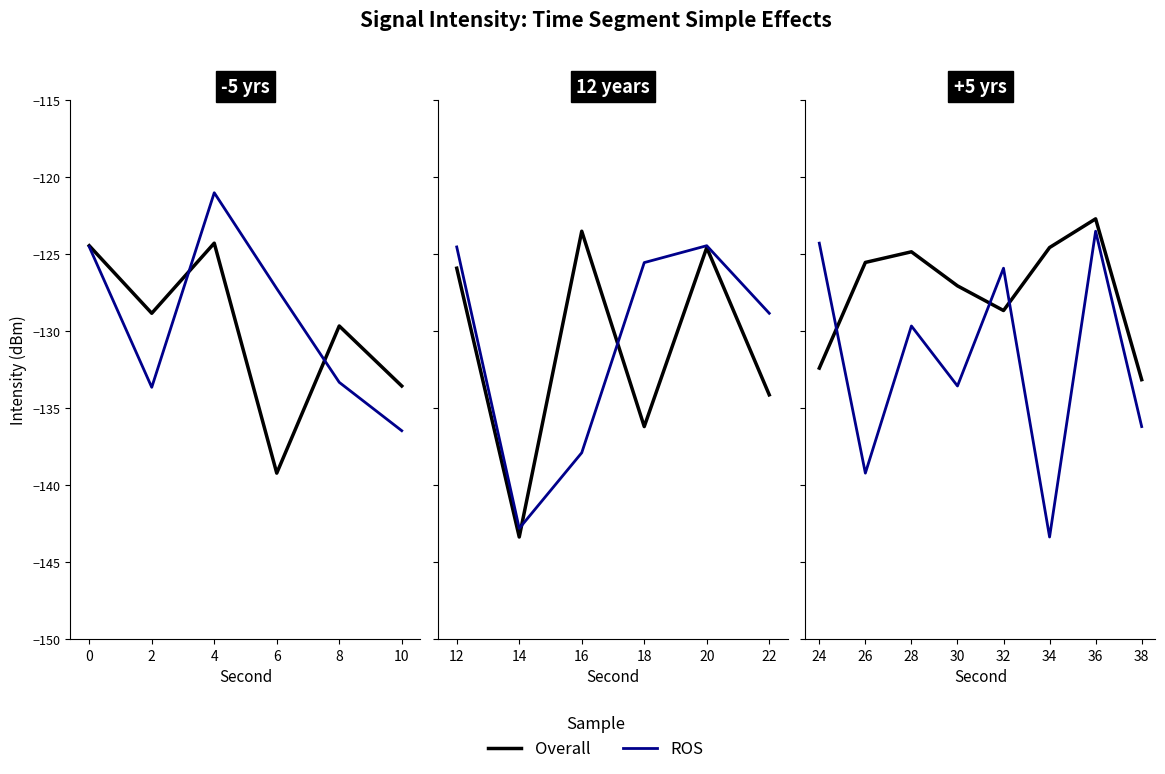

In ROS, how many points are higher than both neighbors (excluding endpoints)?

3